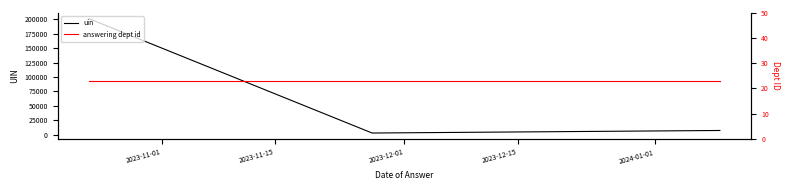

Read the answering dept id value at 2023-12-01.

23